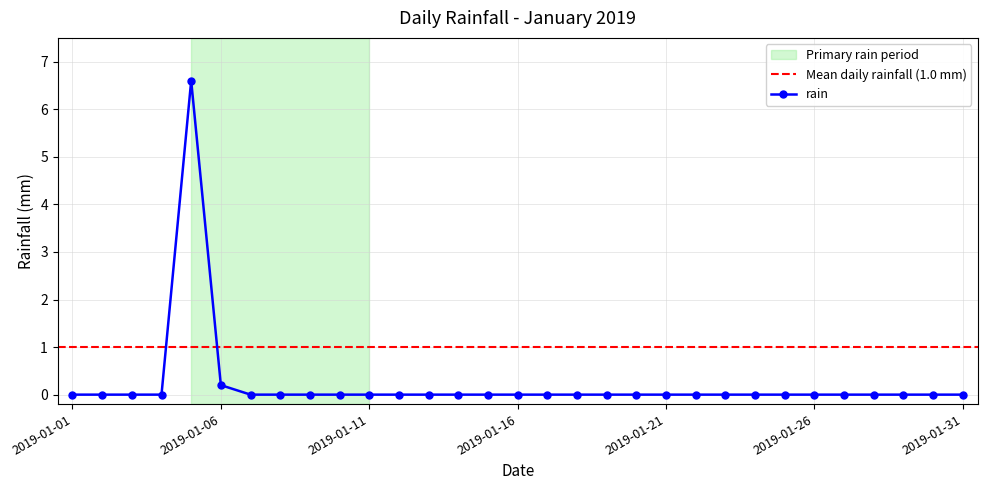

How many lines are shown in the chart?

1